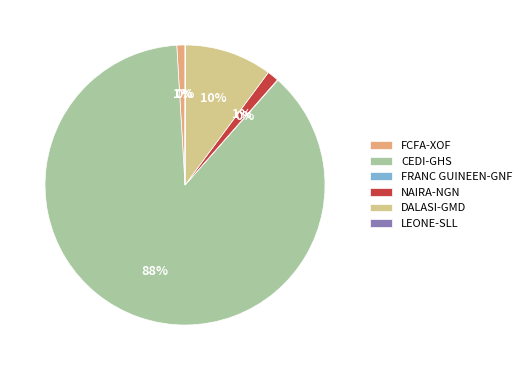

Which category accounts for the majority?

CEDI-GHS